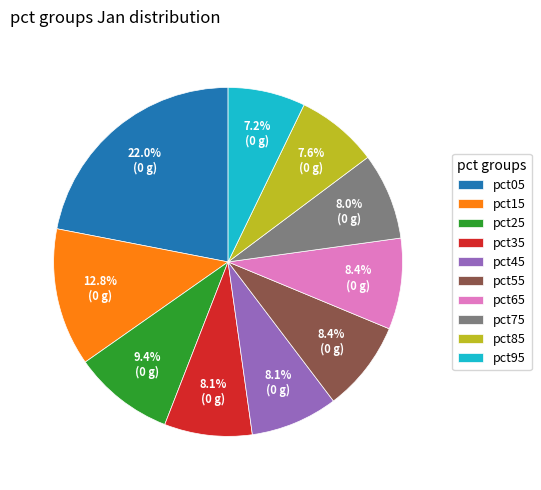

Between pct35 and pct95, which is larger?

pct35